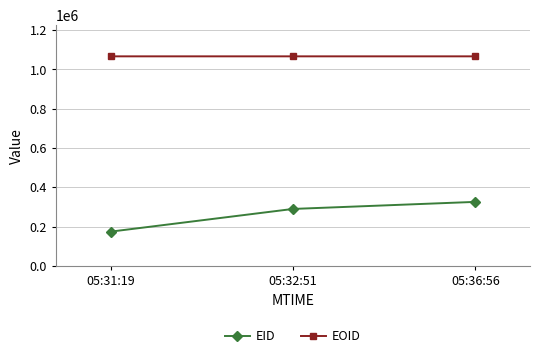

Which series has the widest spread of values?

EID